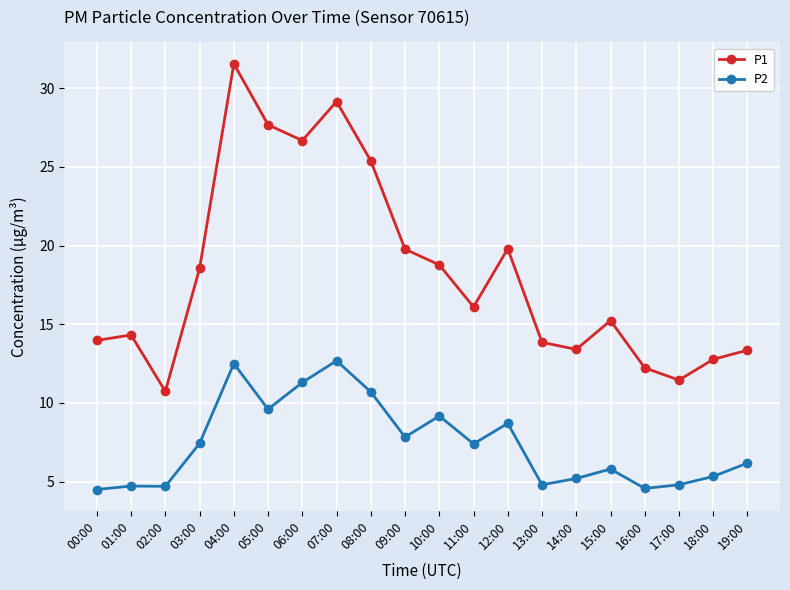

True or false: P1 and P2 cross at least once.

False